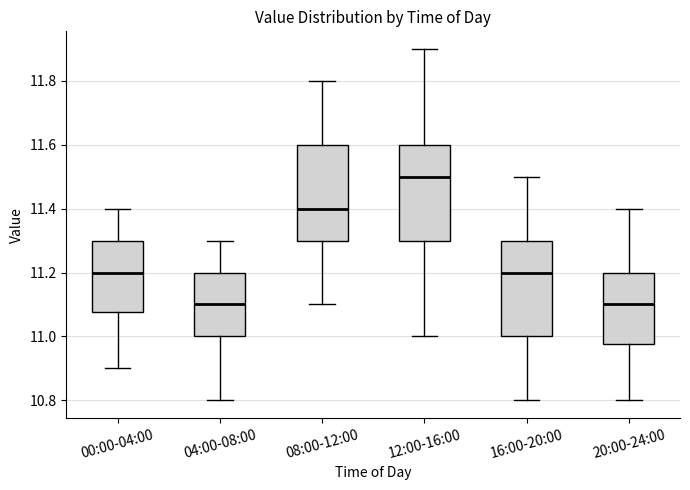

Reading left to right, read every box against the y-axis: the position of its median line, the range the box covers, and the ends of its whiskers. The values are not printed on the chart, so give them approximately, as read against the axis.

00:00-04:00: median 11.20, box 11.08 to 11.30, whiskers 10.90 to 11.40
04:00-08:00: median 11.10, box 11.00 to 11.20, whiskers 10.80 to 11.30
08:00-12:00: median 11.40, box 11.30 to 11.60, whiskers 11.10 to 11.80
12:00-16:00: median 11.50, box 11.30 to 11.60, whiskers 11.00 to 11.90
16:00-20:00: median 11.20, box 11.00 to 11.30, whiskers 10.80 to 11.50
20:00-24:00: median 11.10, box 10.98 to 11.20, whiskers 10.80 to 11.40